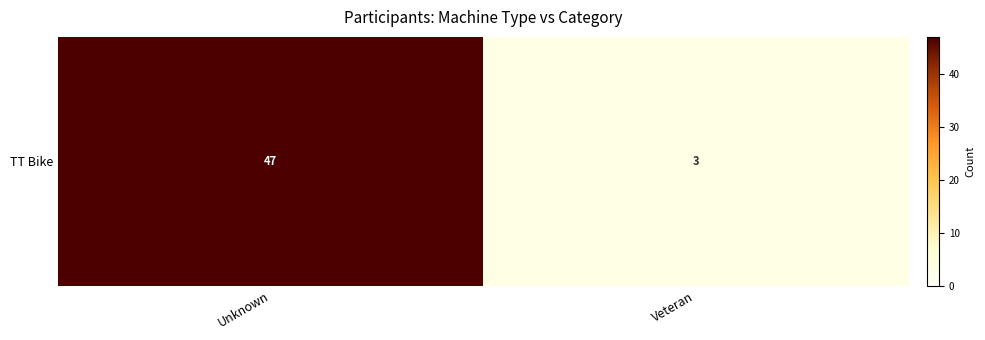

How many distinct data groups are displayed?

1